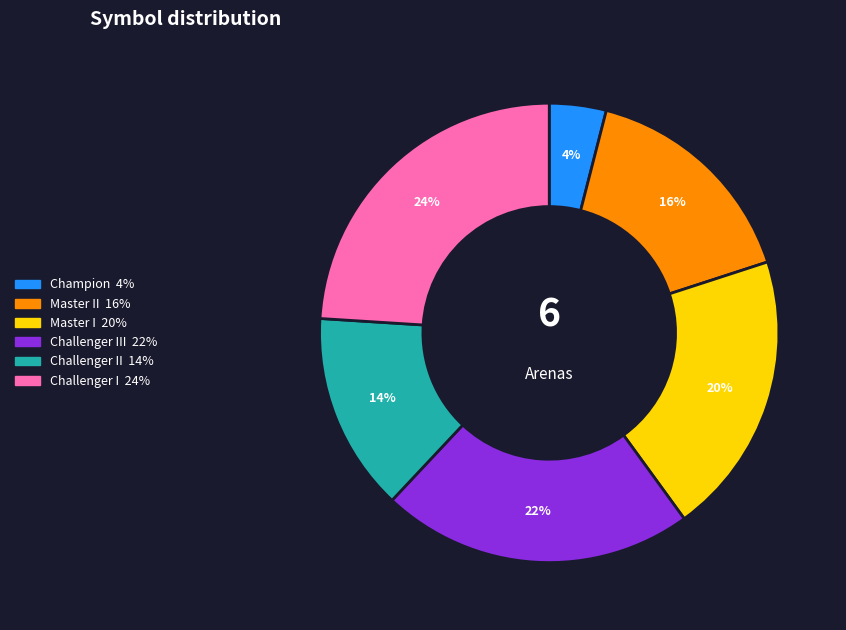

Is there a majority slice in this chart?

No